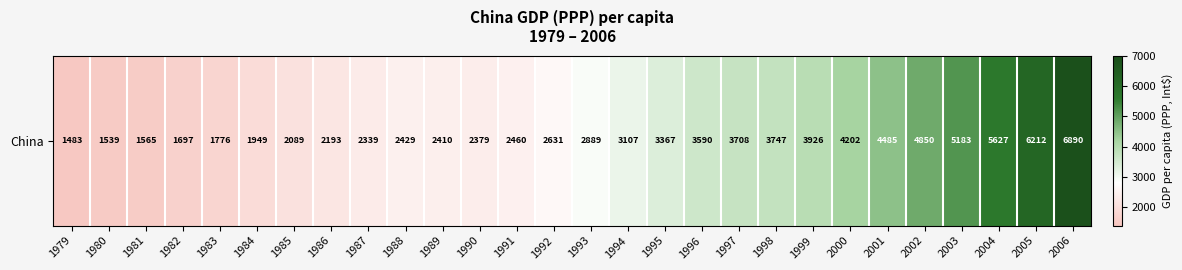

How many data points are less than 2889?

14